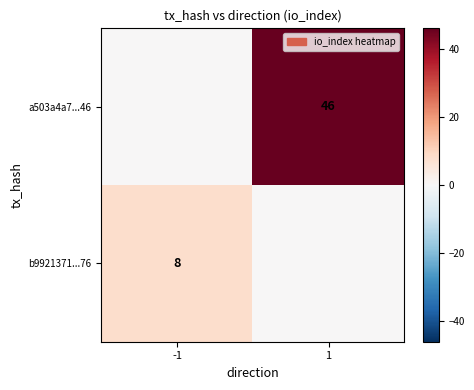

How many series are shown in this chart?

2